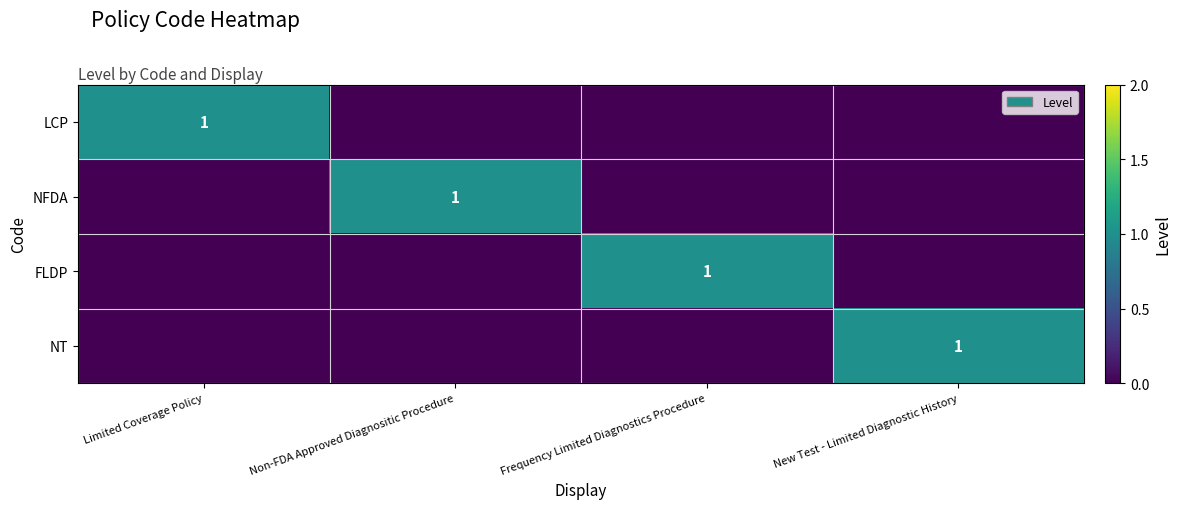

Which series has the largest range (max minus min)?

LCP